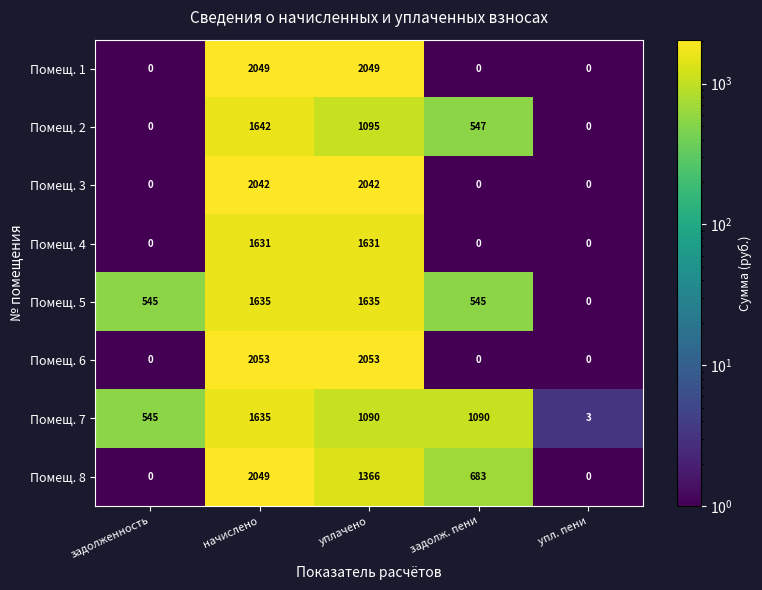

Which series has the widest spread of values?

Помещ. 6